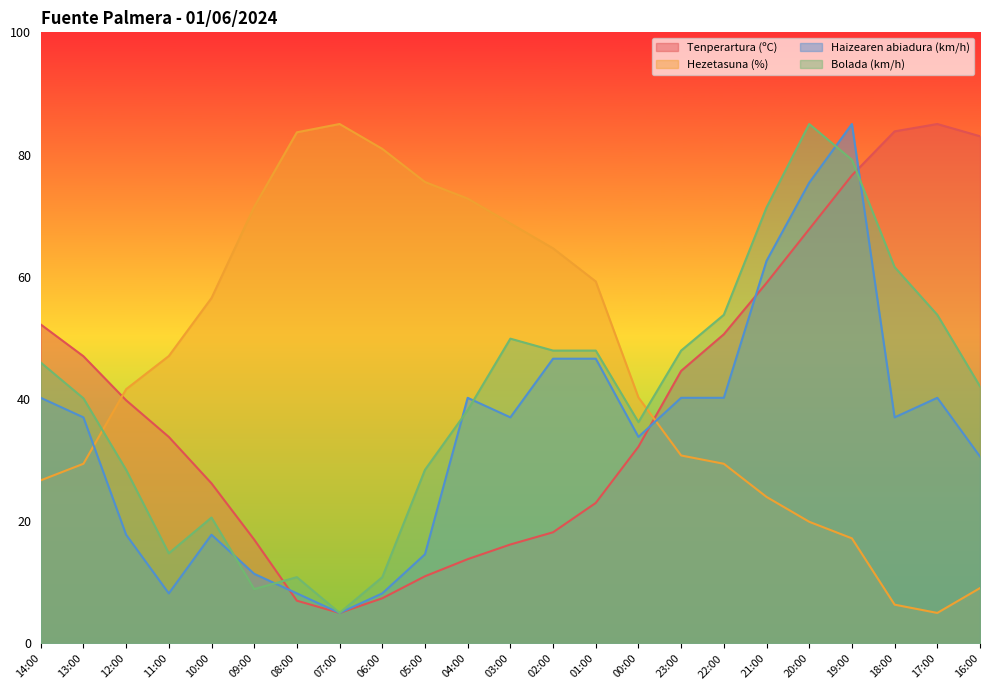

What is the highest value of the Haizearen abiadura (km/h) series?

85.0